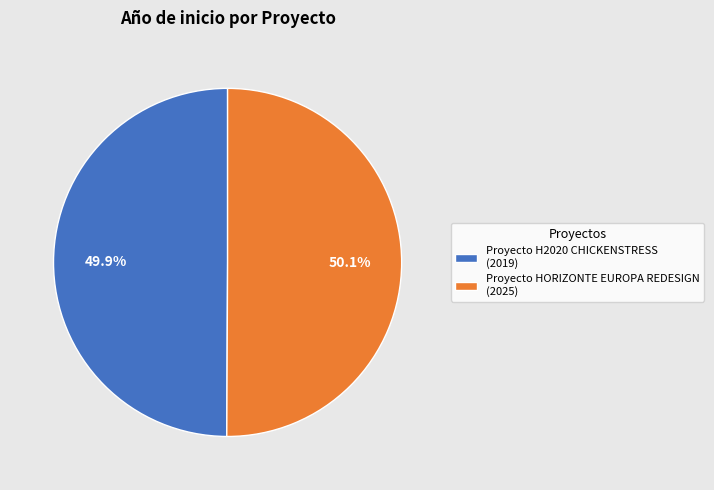

Is the sum of Proyecto H2020 CHICKENSTRESS and Proyecto HORIZONTE EUROPA REDESIGN greater than half?

Yes